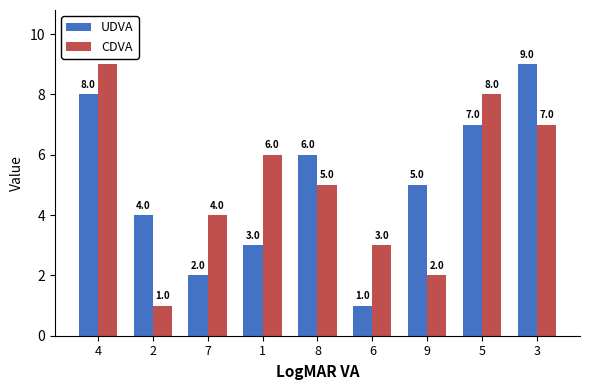

What is the sum of all UDVA values?

45